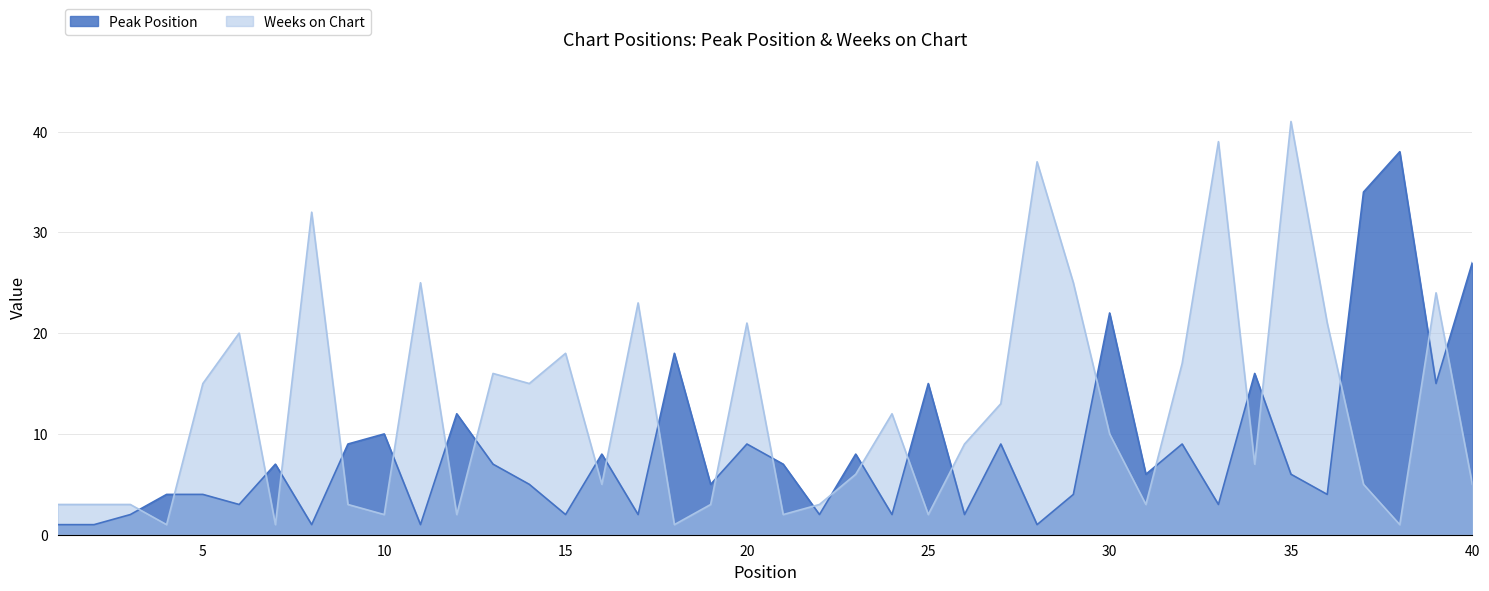

How many lines are shown in the chart?

2